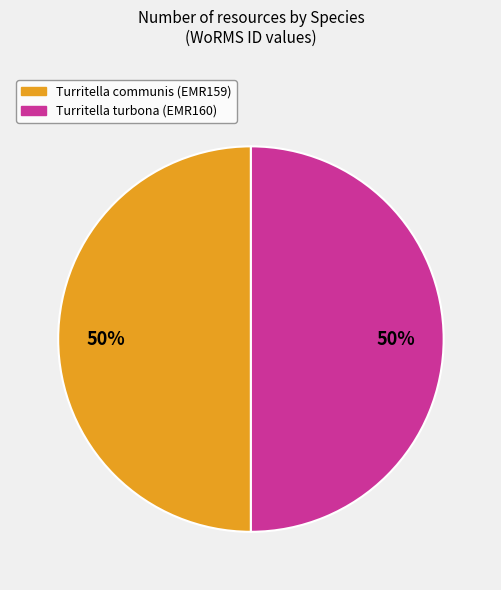

To the nearest percent, what is the combined percentage of Turritella communis (EMR159) and Turritella turbona (EMR160)?

100%